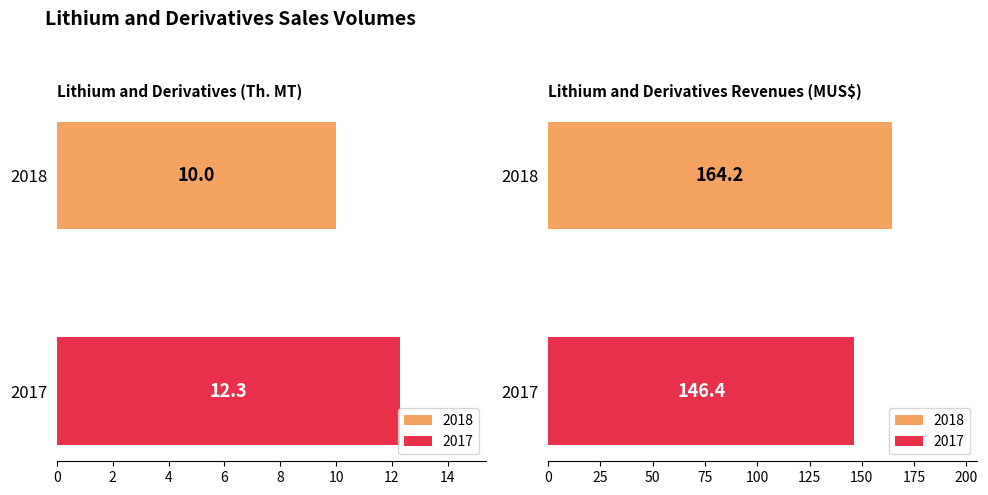

Which has a higher value, Lithium and Derivatives Revenues (MUS$) or Lithium and Derivatives (Th. MT)?

Lithium and Derivatives Revenues (MUS$)